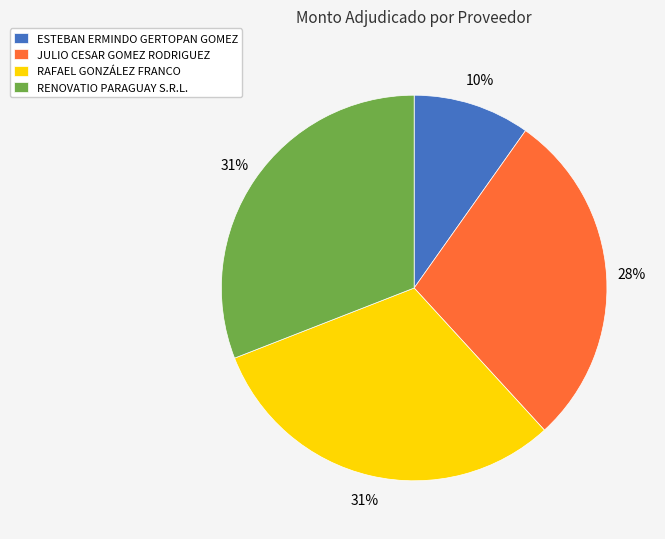

How many slices are in this pie chart?

4